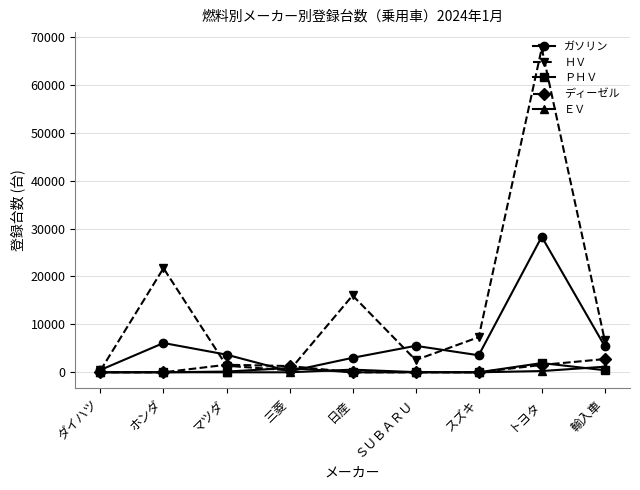

What is the total value across all series at 三菱?

2817